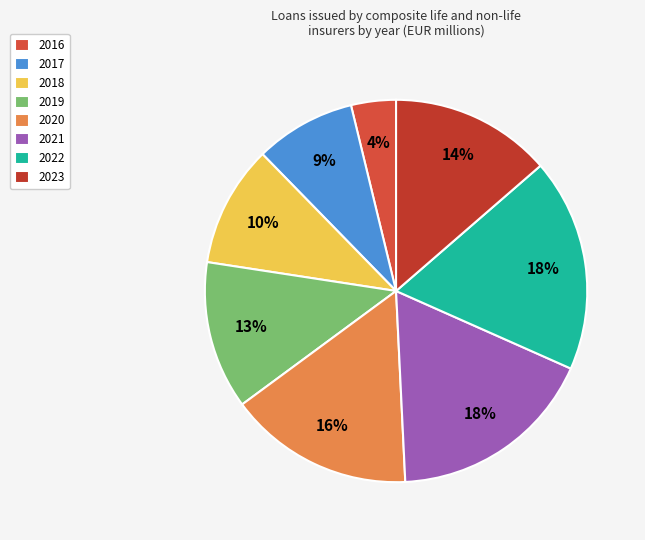

Which slice is the smallest?

2016